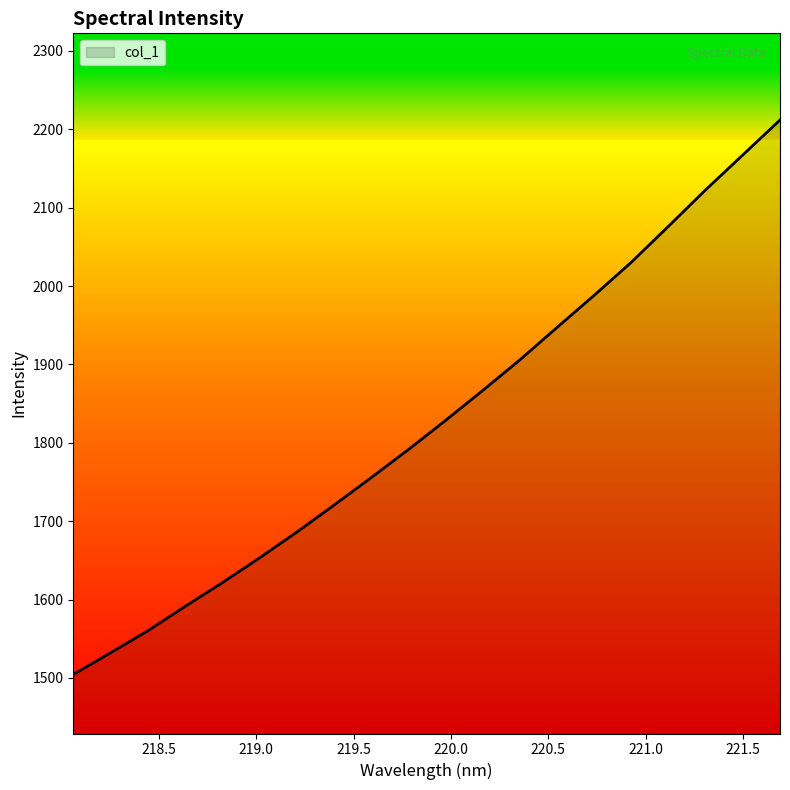

What is the minimum value shown in the chart?

1504.2